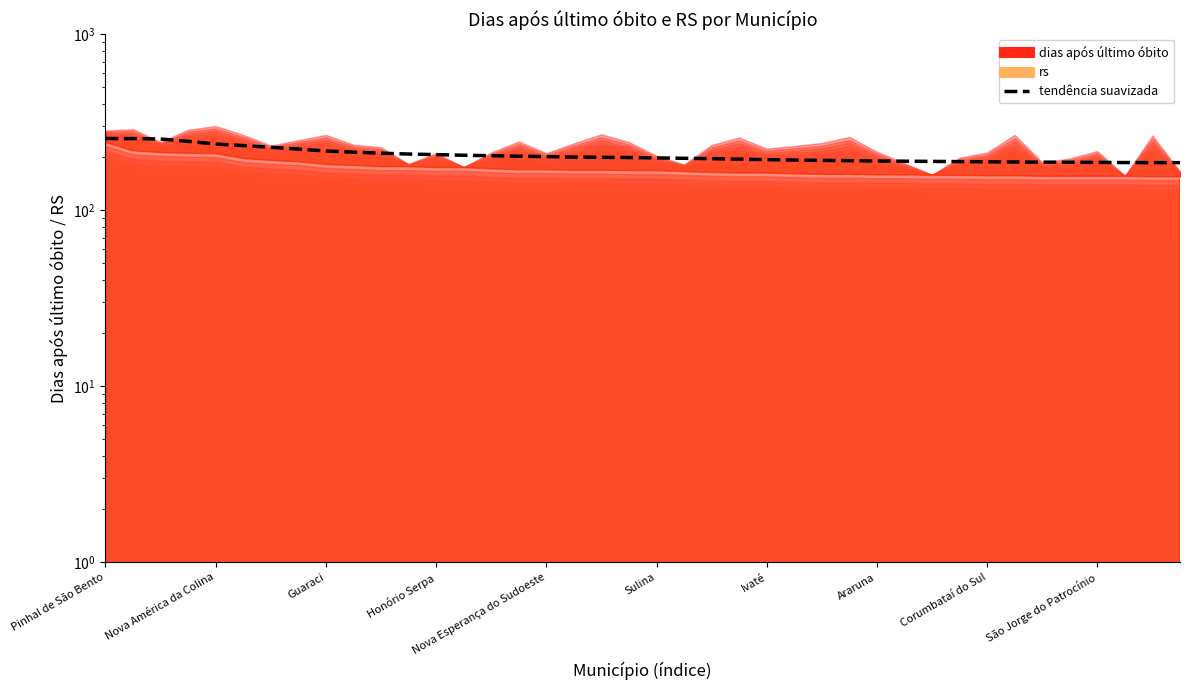

Is it true that the value at 38 is 315.5?

False